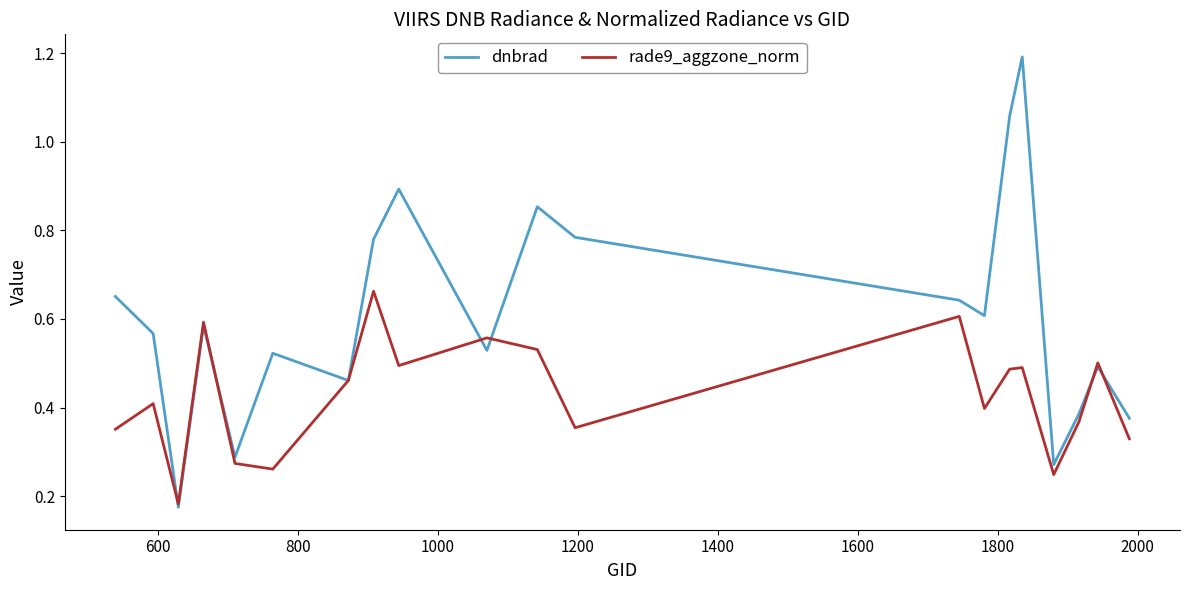

Which series has the largest total across all categories?

dnbrad